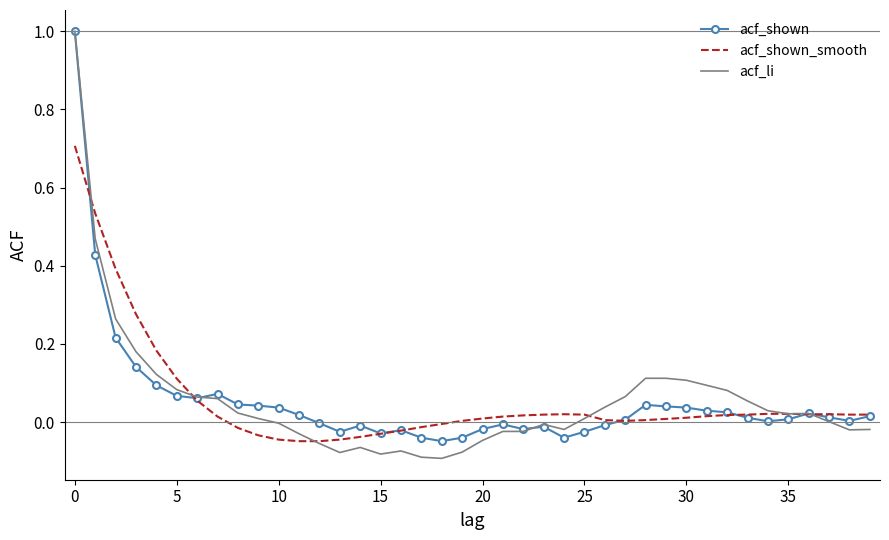

What is the difference between the second highest and minimum values in the acf_shown_smooth series?

0.6